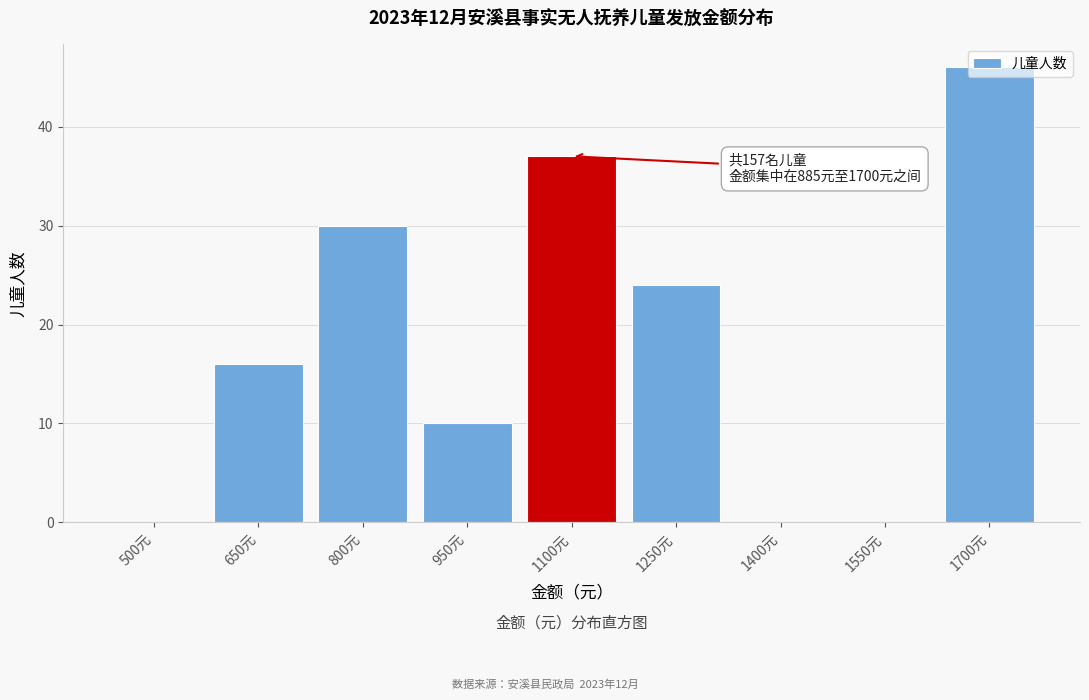

True or false: the data shows 27 at 650元.

False